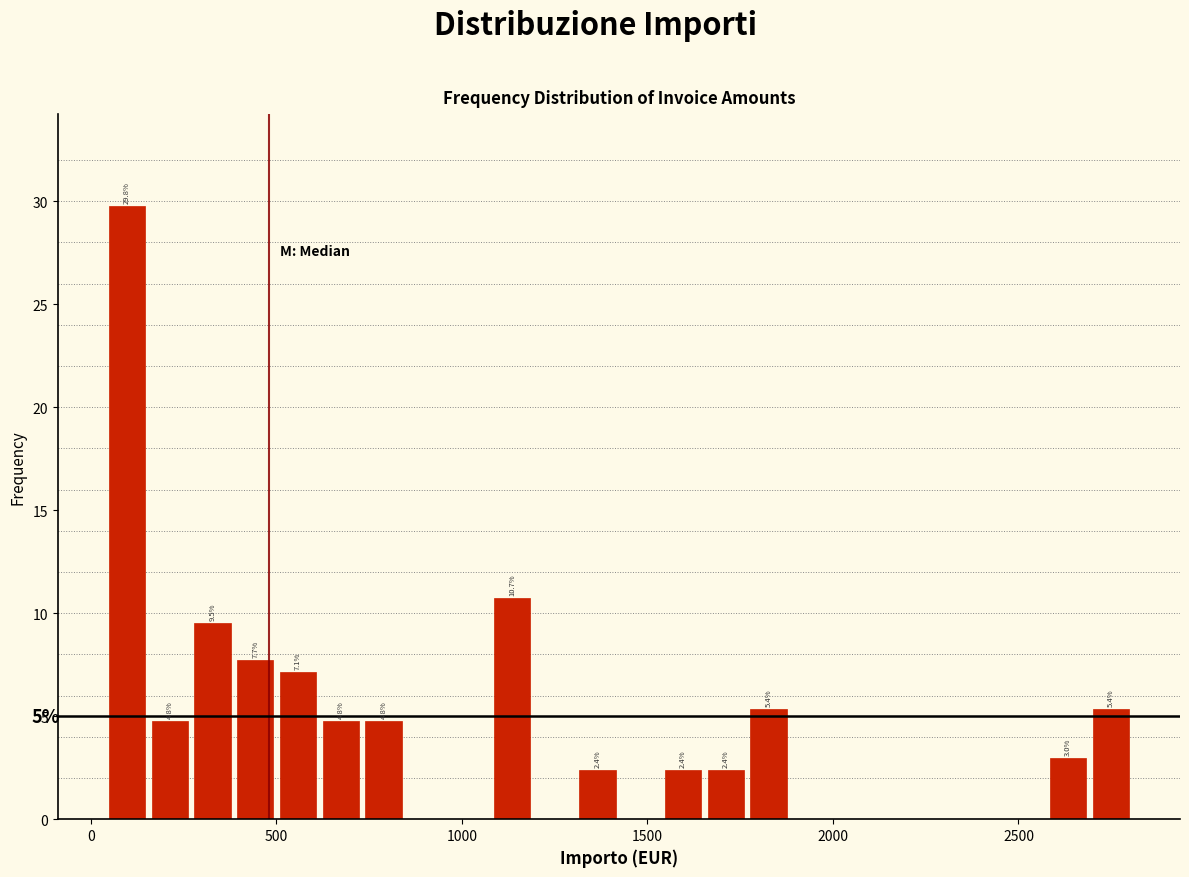

Around what value on the x-axis is the tallest bar? Give the approximate position of its centre, as read against the axis.

100